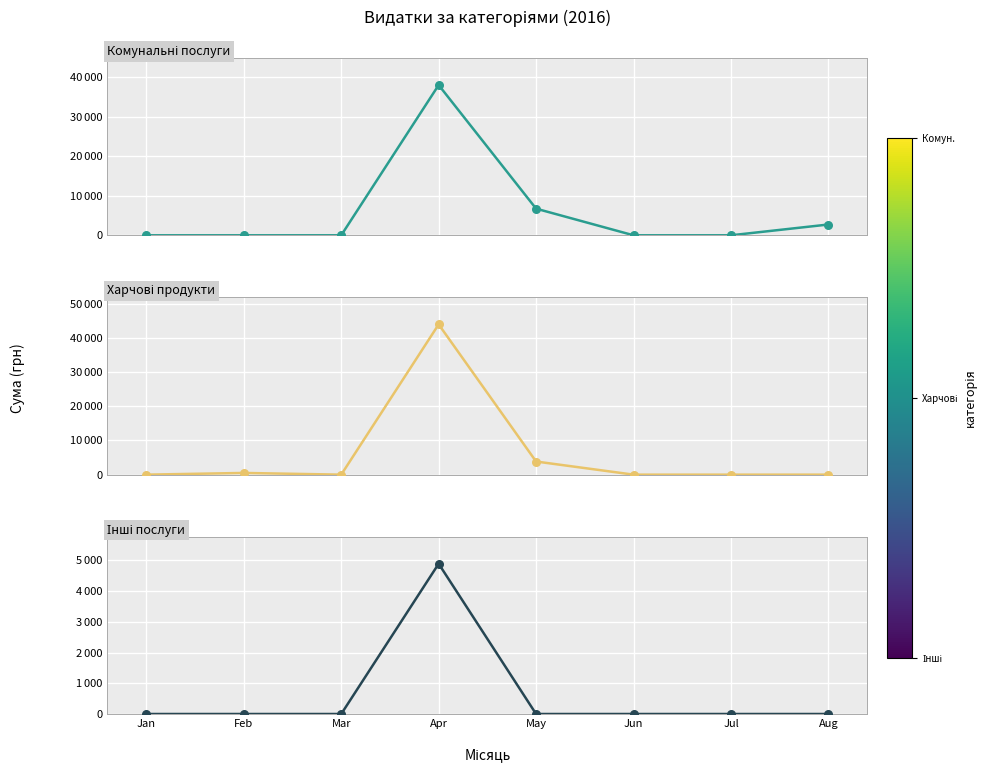

Which series contains the lowest Y value?

Комунальні послуги